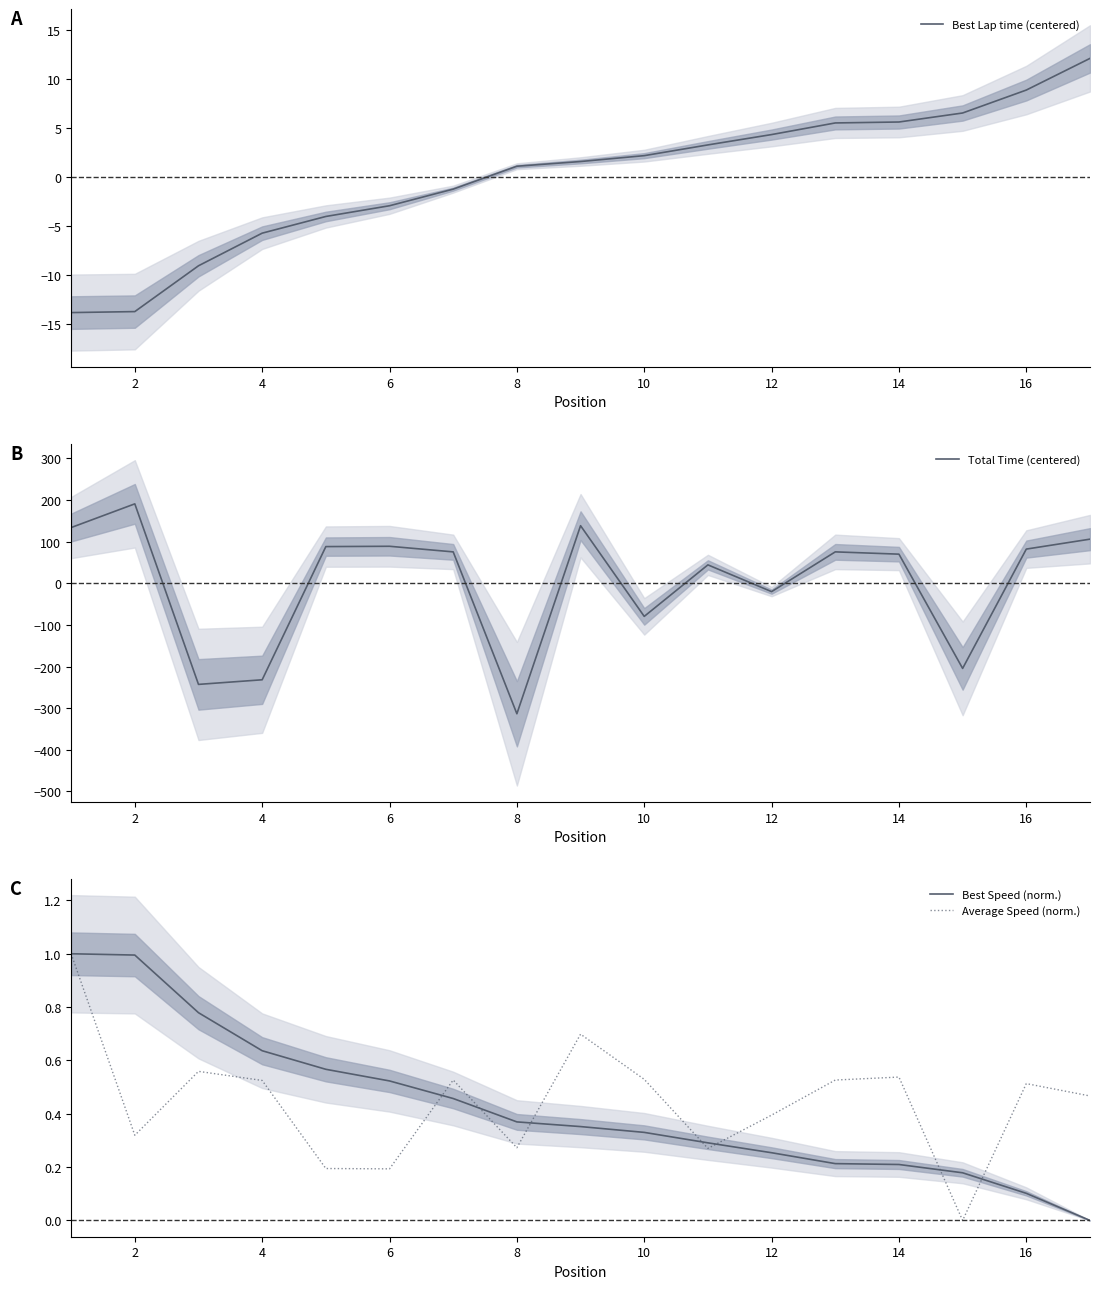

The Best Lap time (centered) series shows -5.8 at 4. True or false?

True